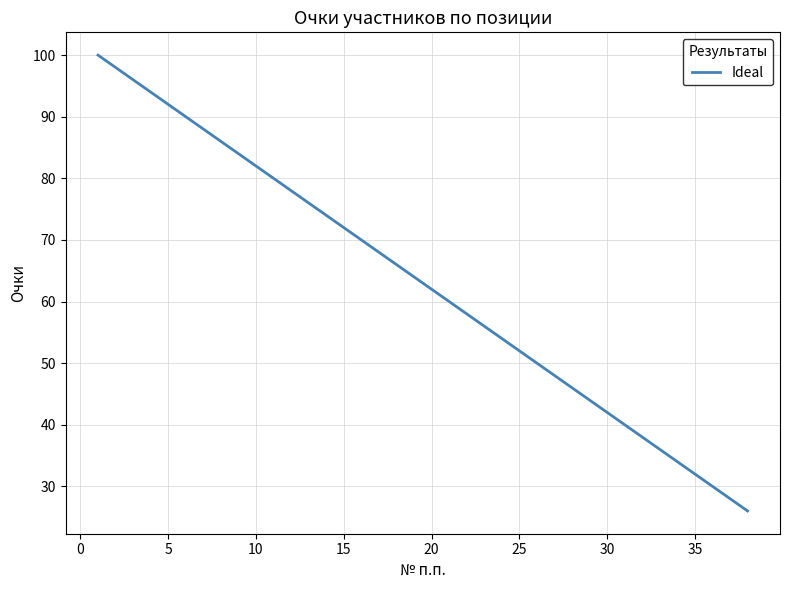

What is the difference between the maximum and minimum values?

74